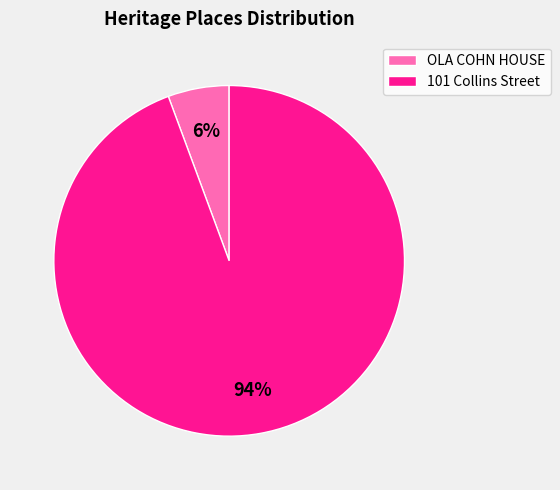

True or false: 101 Collins Street accounts for 99% of the total.

False